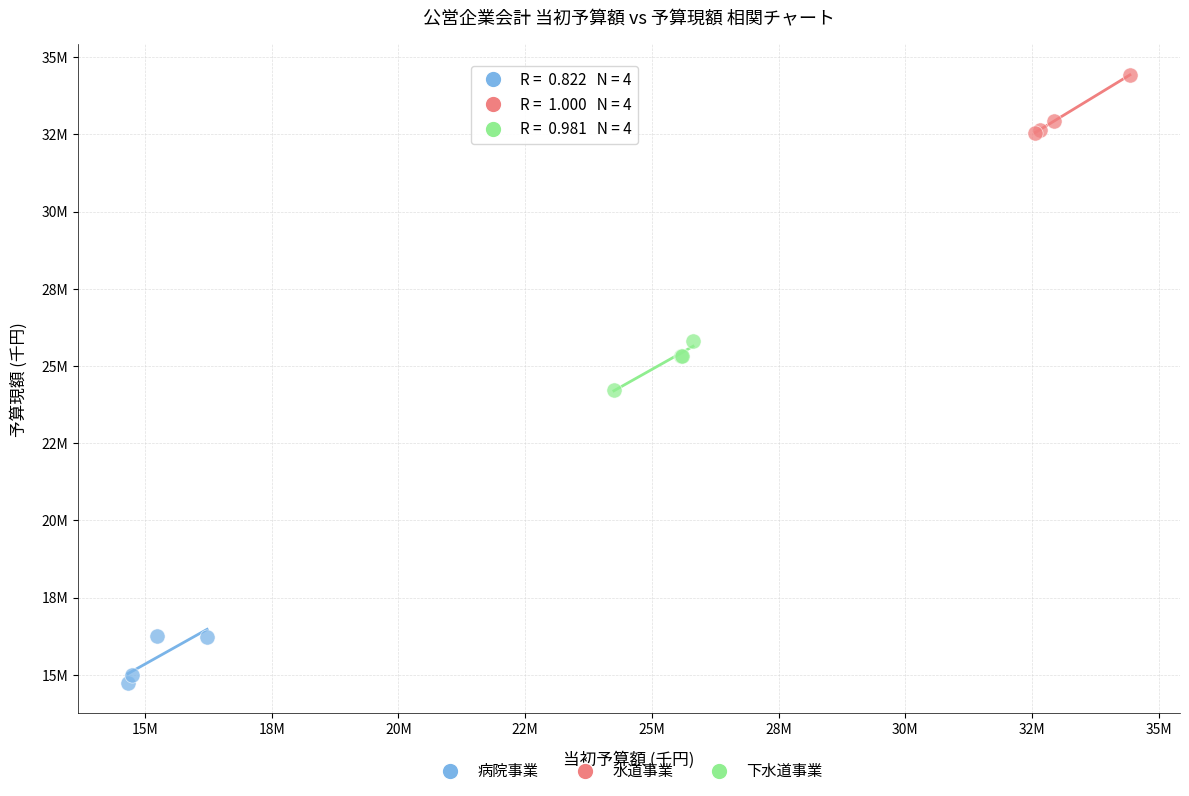

Which series reaches the maximum Y coordinate?

水道事業